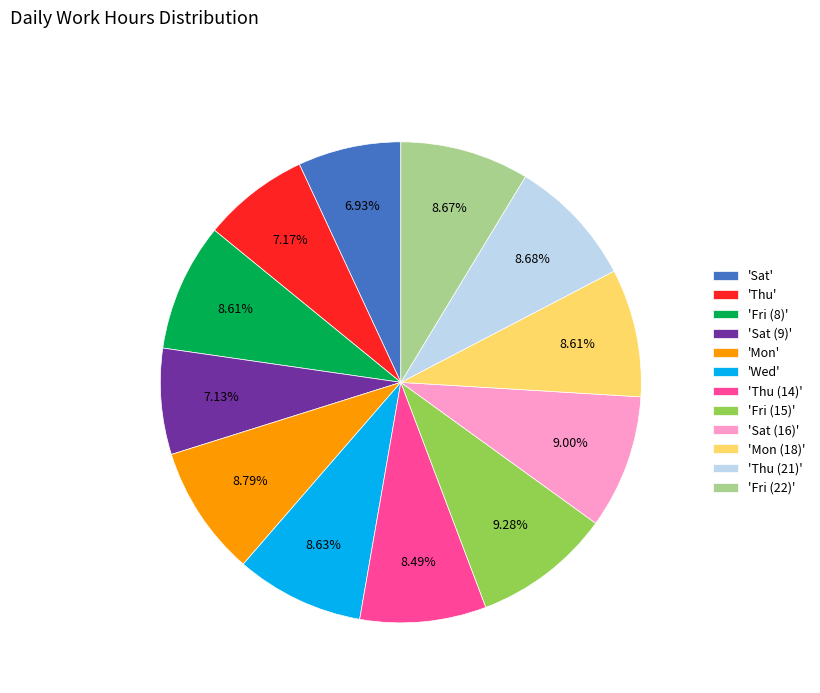

Combined, do 'Sat (9)' and 'Sat (16)' account for over 50%?

No